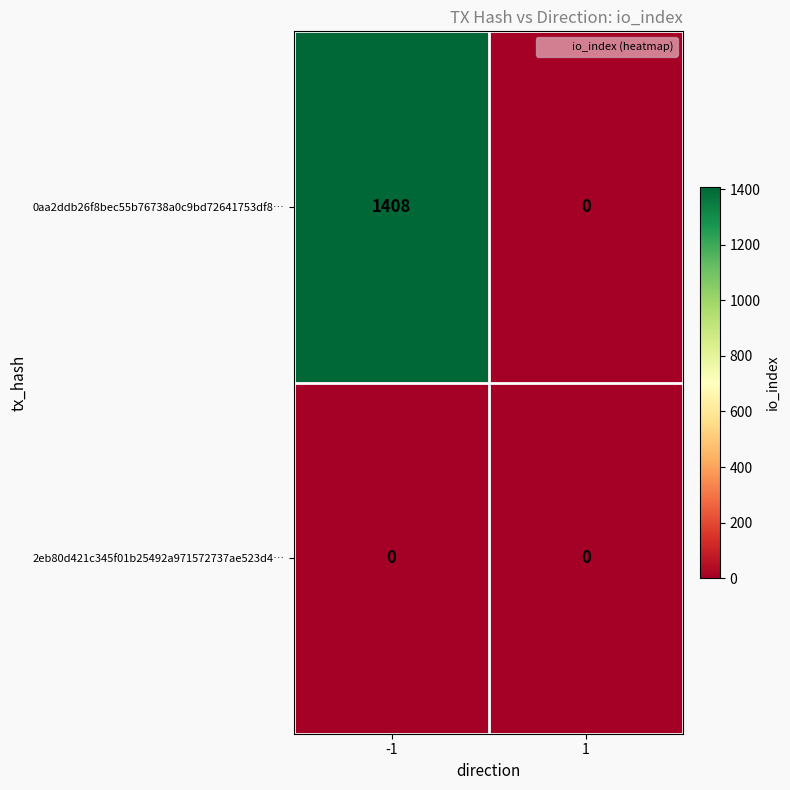

Rank the series by their average value, from highest to lowest.

0aa2ddb26f8bec55b76738a0c9bd72641753df8…, 2eb80d421c345f01b25492a971572737ae523d4…